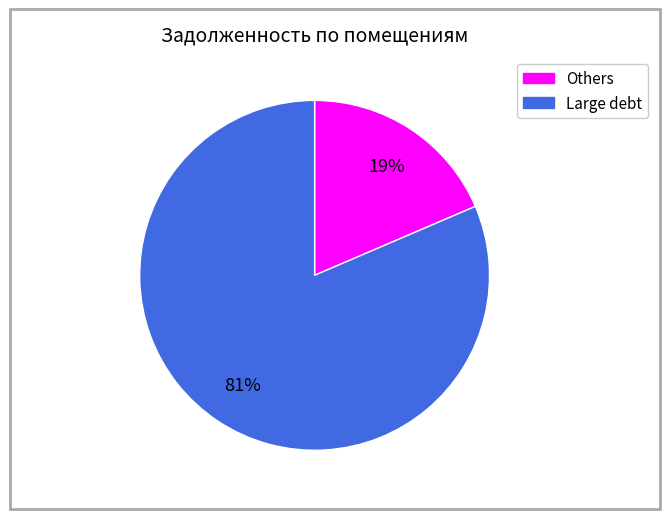

Is there any slice that represents more than half of the pie?

Yes